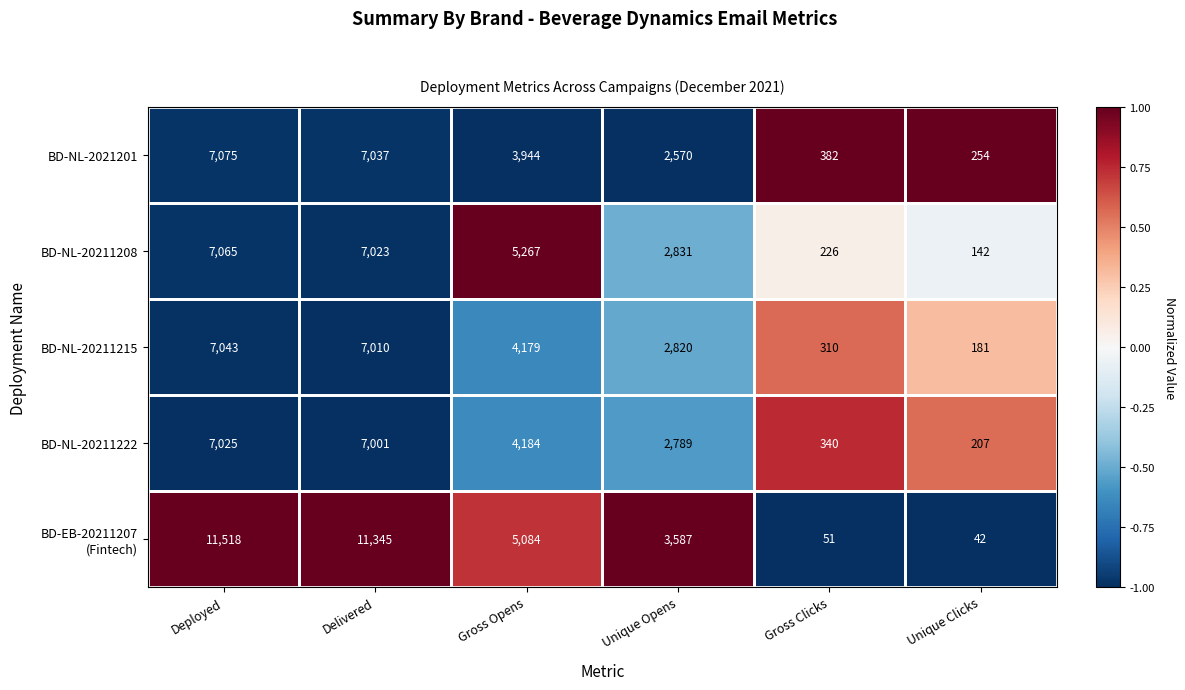

How many series are shown in this chart?

5